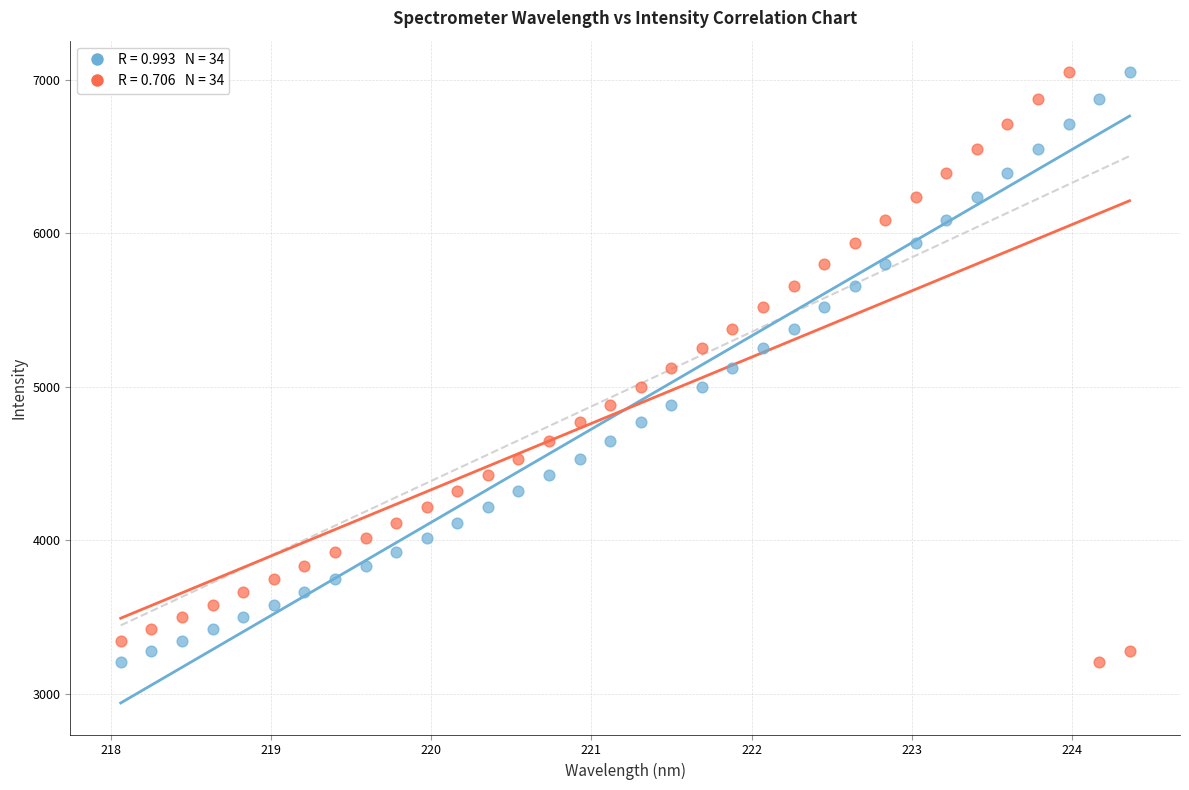

Across all data points, what is the range of Y values (max minus min)?

3843.1